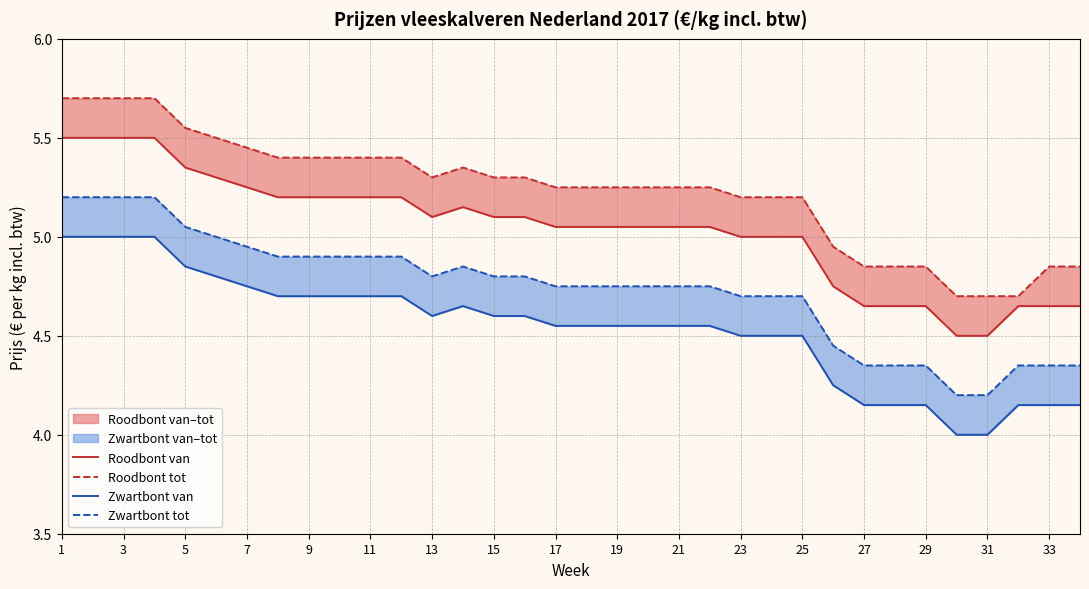

True or false: Roodbont van and Roodbont tot cross at least once.

False